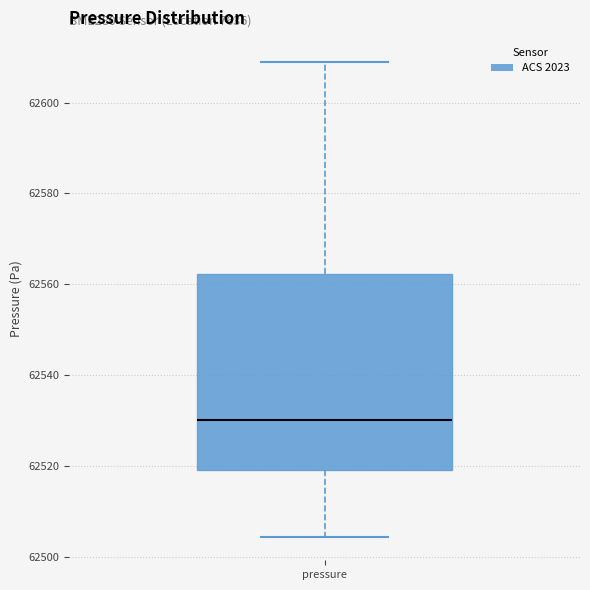

Where does the lower whisker of the box for pressure end on the y-axis? The values are not printed on the chart, so give them approximately, as read against the axis.

62504